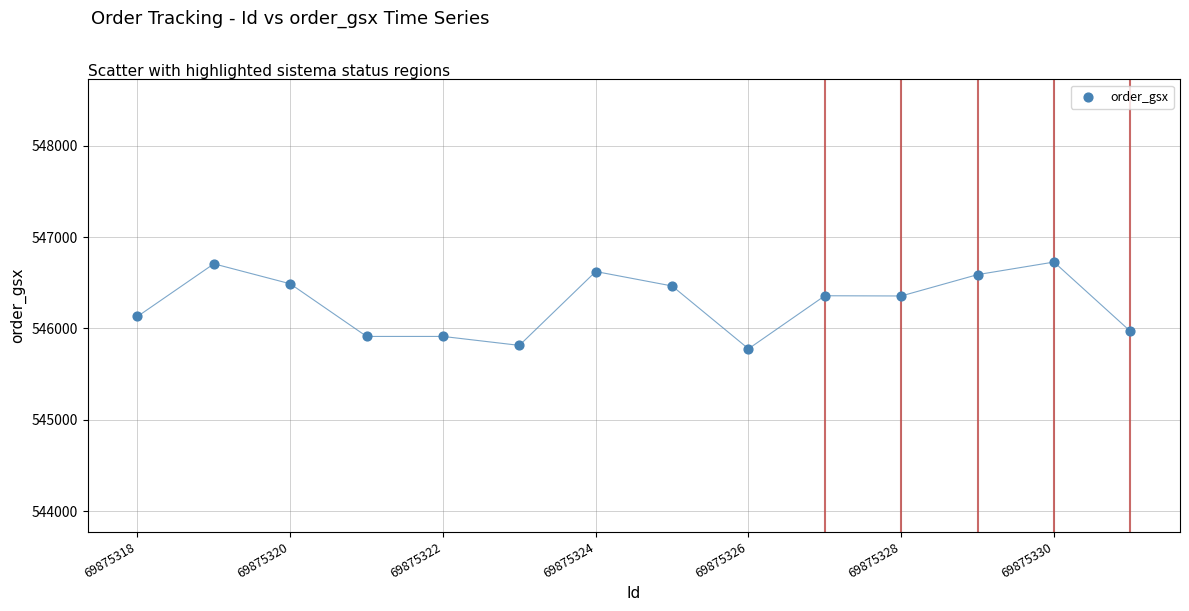

What is the range of Y values (max minus min)?

949.3